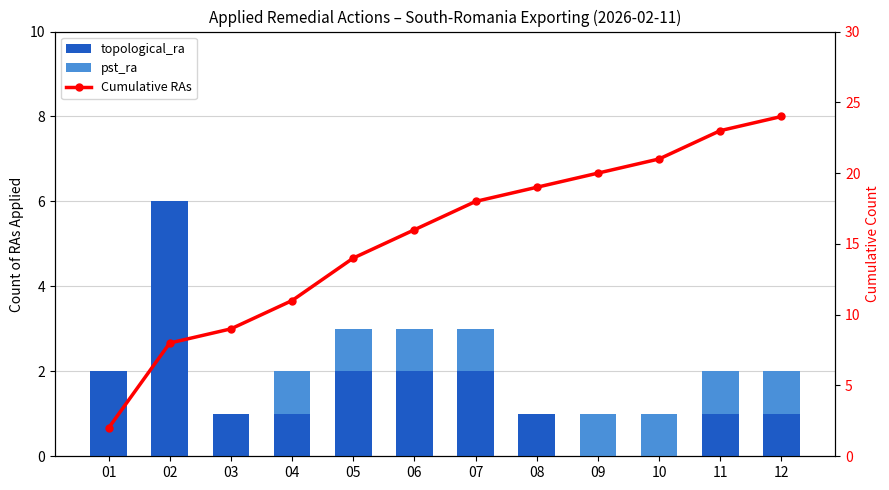

Between 01 and 04, which series saw the biggest shift?

Cumulative RAs